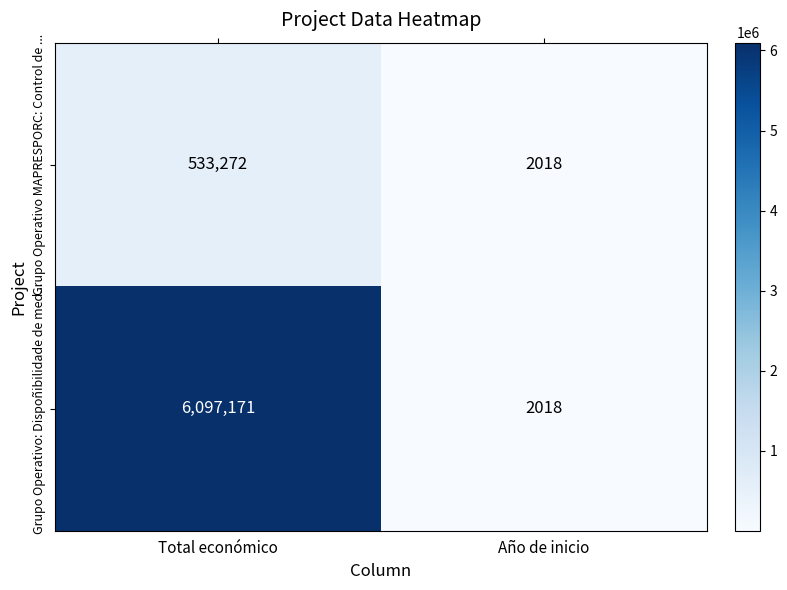

What is the smallest value displayed?

2018